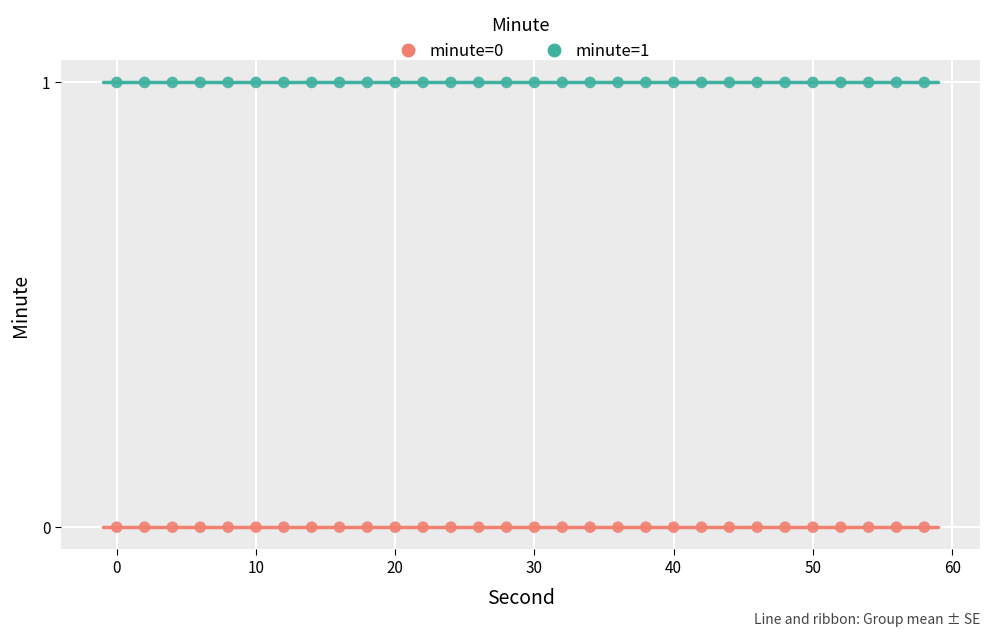

Which series reaches the maximum Y coordinate?

minute=1